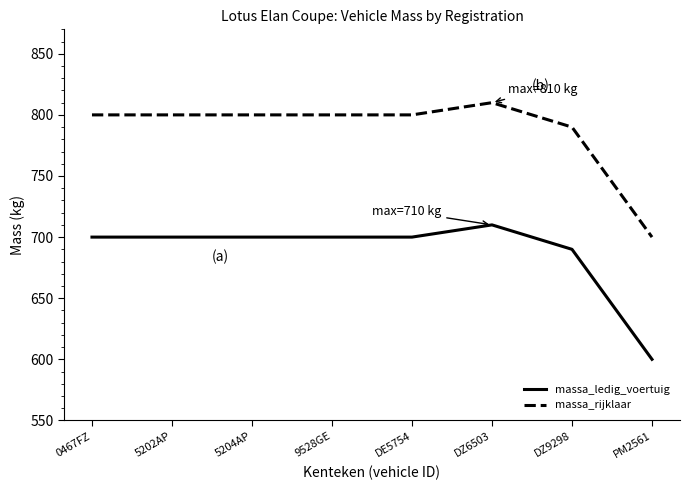

True or false: massa_rijklaar and massa_ledig_voertuig intersect in this chart.

False